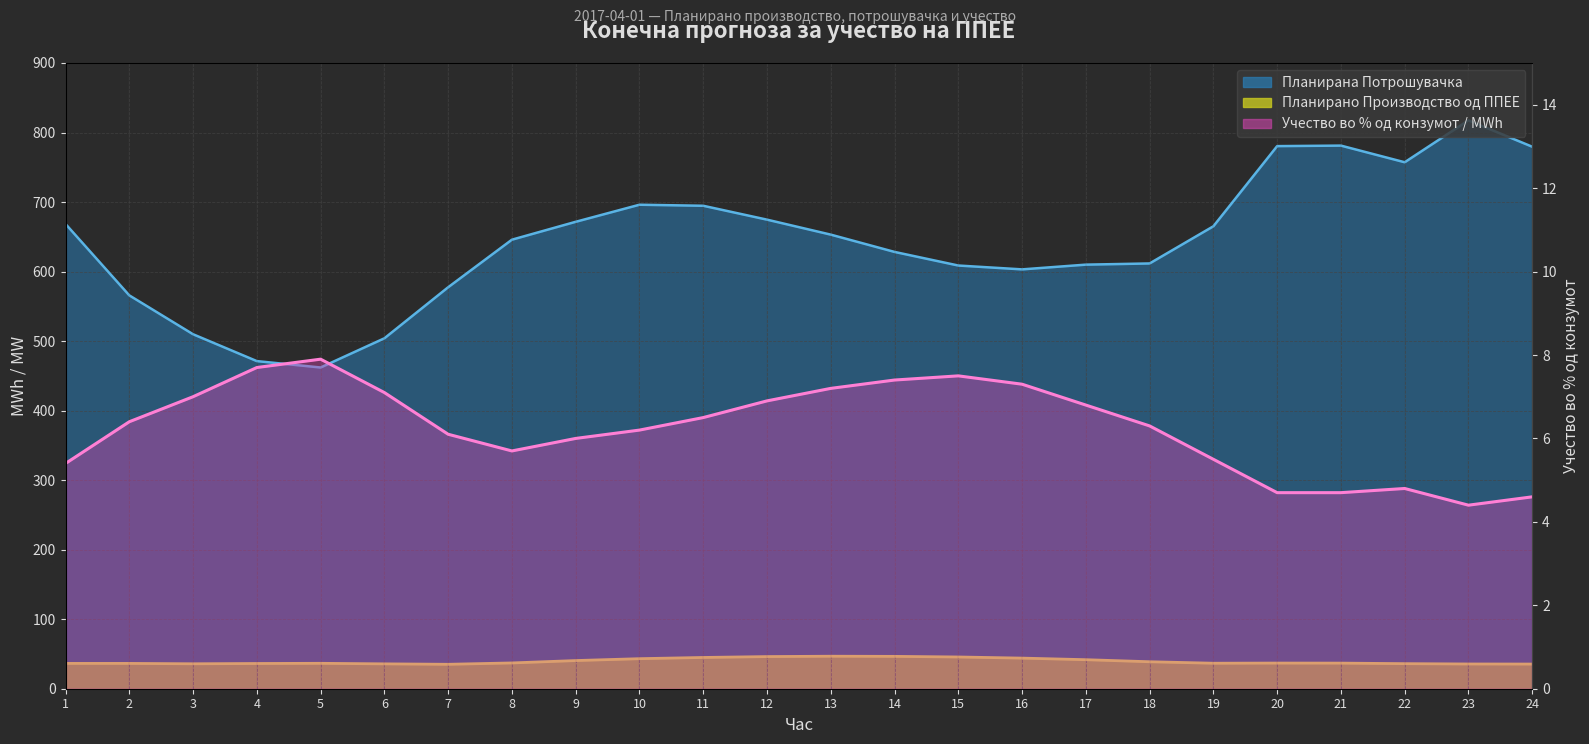

How many values in the Учество во % од конзумот series are below 6?

8